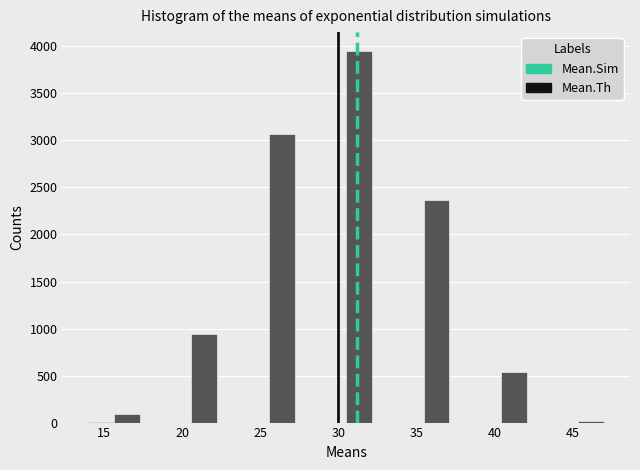

Around what value on the x-axis is the tallest bar? Give the approximate position of its centre, as read against the axis.

31.5